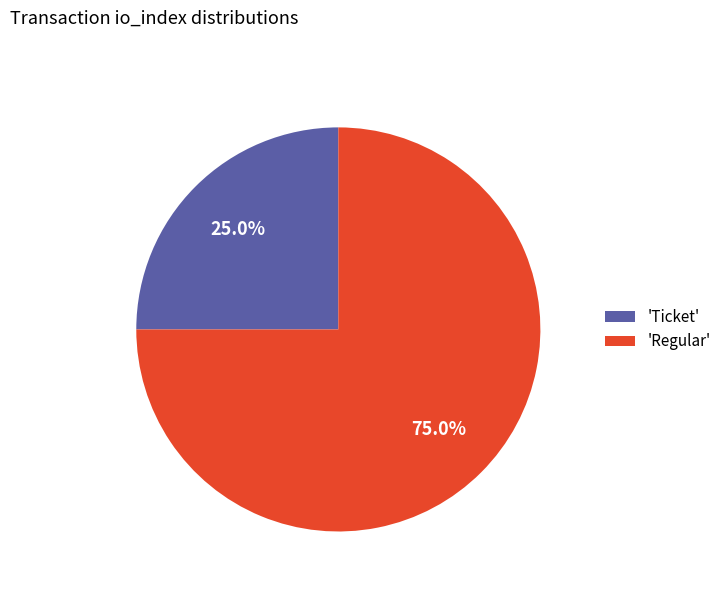

Is there a majority slice in this chart?

Yes